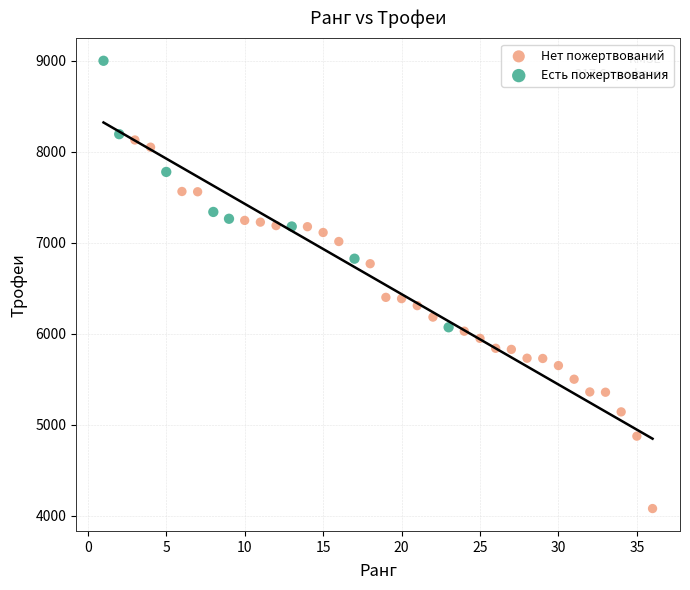

What are all the series names shown in the legend?

Нет пожертвований, Есть пожертвования